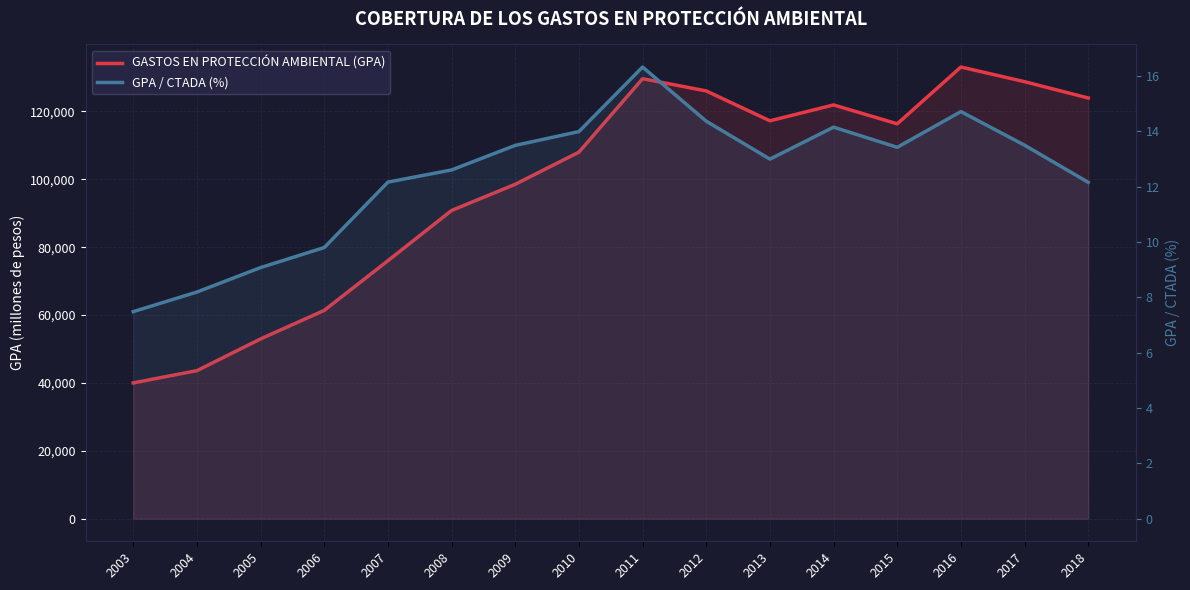

Reading left to right, list all the values displayed in this chart.

GASTOS EN PROTECCIÓN AMBIENTAL (GPA): 40010.0	43620.0	52973.0	61383.0	76018.0	90810.0	98531.0	108000.0	129631.0	126029.0	117228.0	121905.0	116348.0	133073.0	128756.0	123951.0
GPA / CTADA (%): 7.5	8.2	9.1	9.8	12.2	12.6	13.5	14.0	16.3	14.4	13.0	14.1	13.4	14.7	13.5	12.2